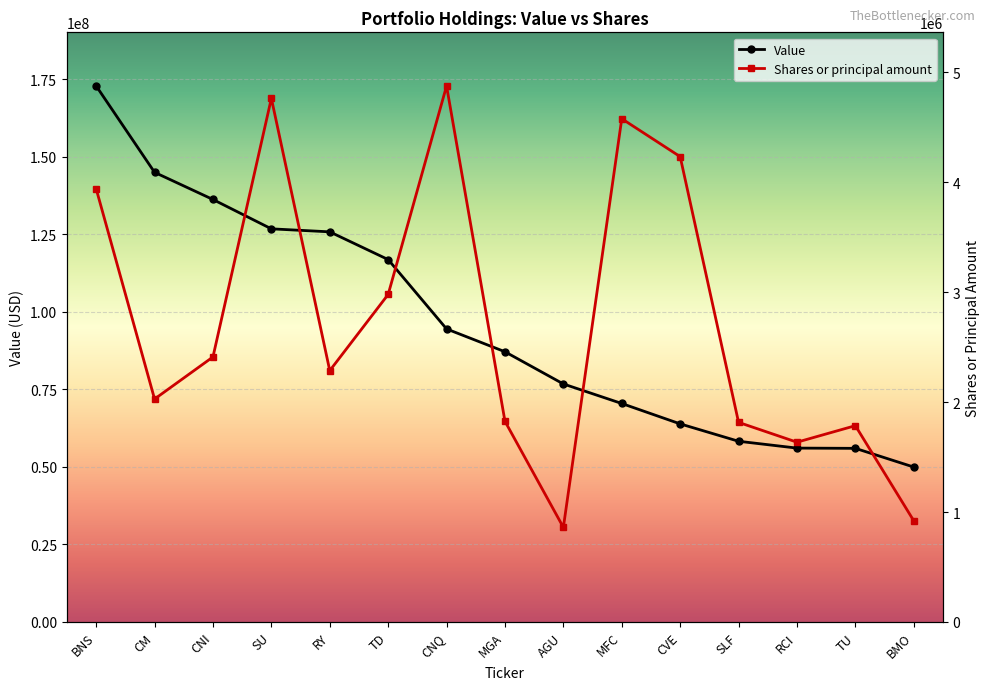

Is the value of Value at BNS greater than the value of Shares or principal amount at TD?

Yes